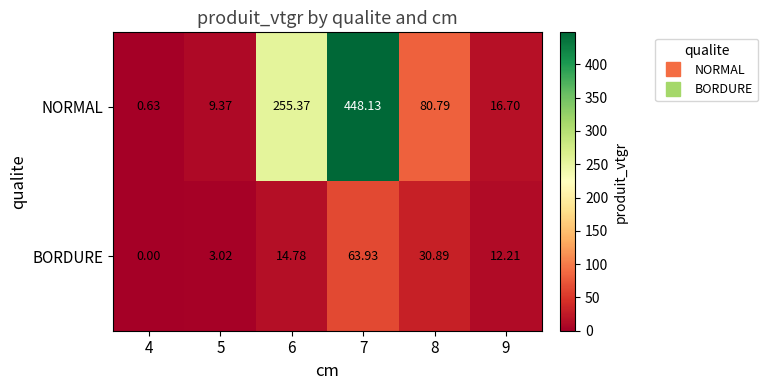

Is the value of BORDURE at 5 greater than the value of NORMAL at 4?

Yes